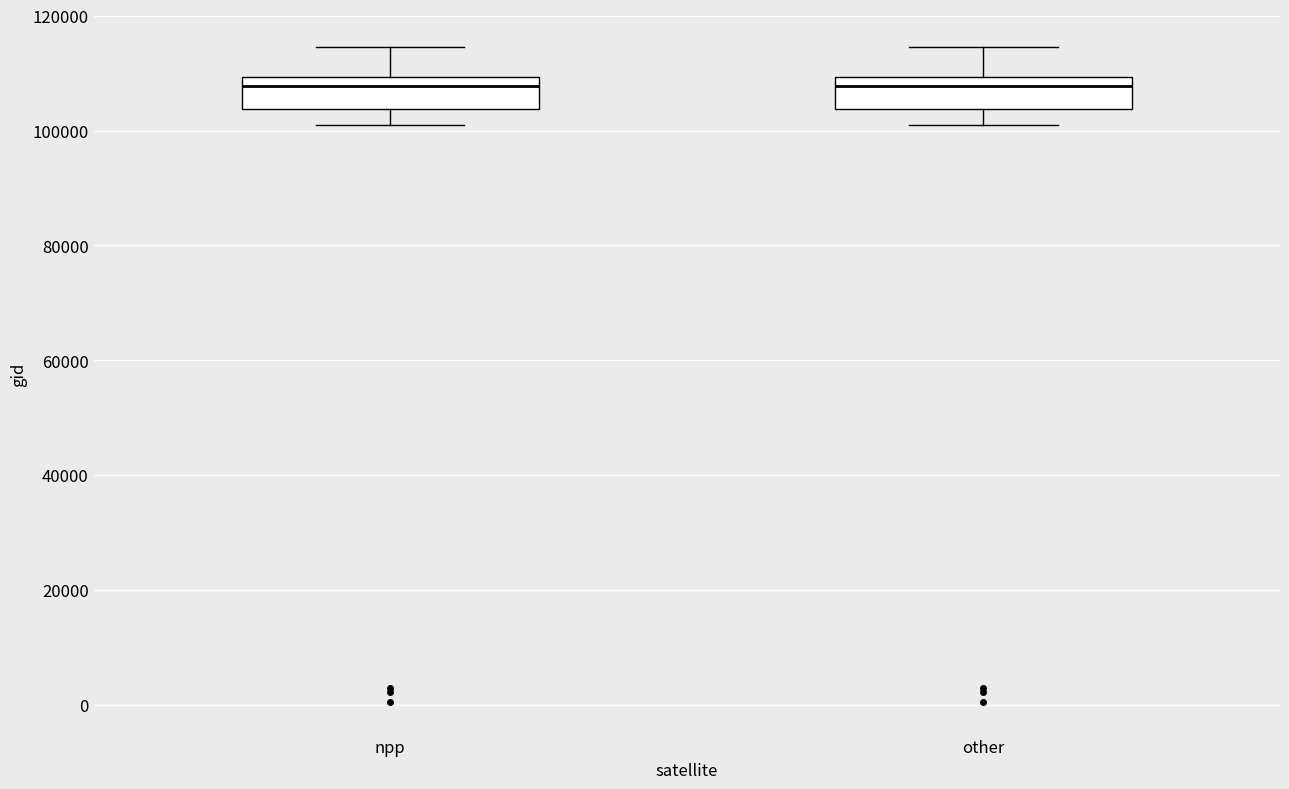

Where is the lower edge of the box for npp on the y-axis? The values are not printed on the chart, so give them approximately, as read against the axis.

104000